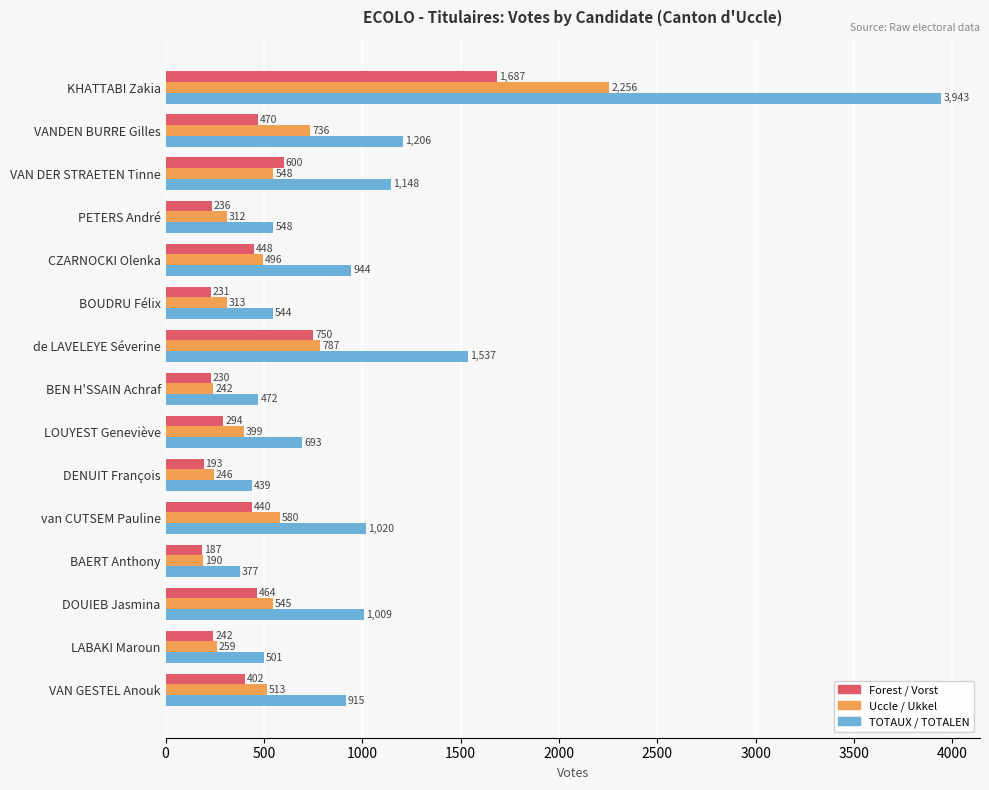

Is it true that Uccle / Ukkel equals 904 at VAN GESTEL Anouk?

False